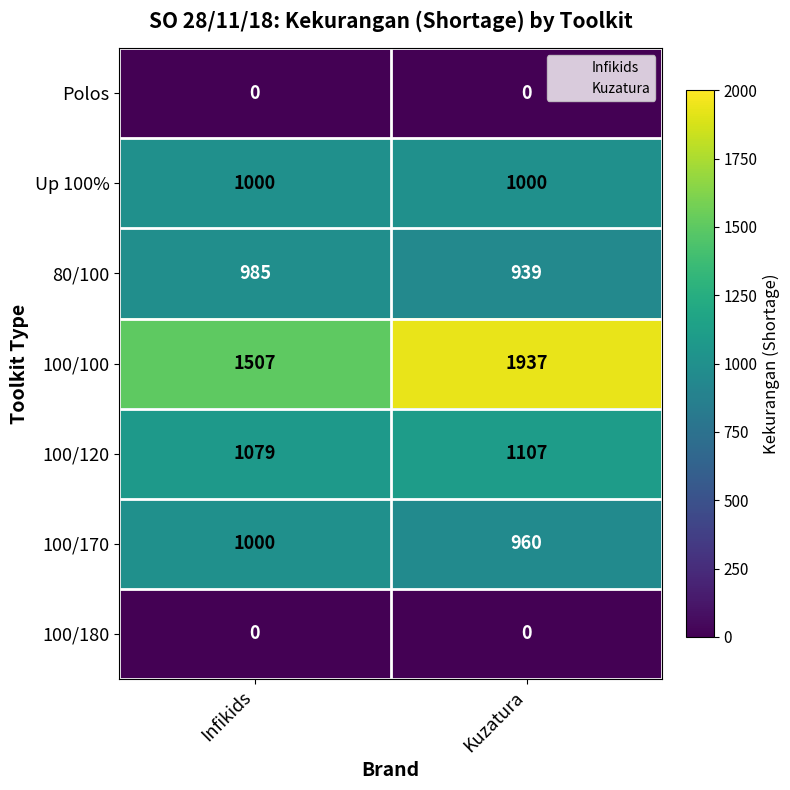

At which category is the sum across all series the highest?

Kuzatura